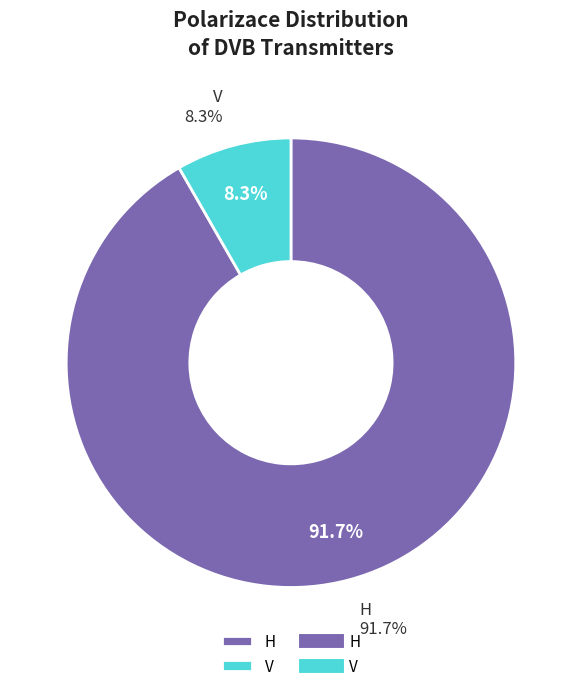

Between H and V, which is larger?

H